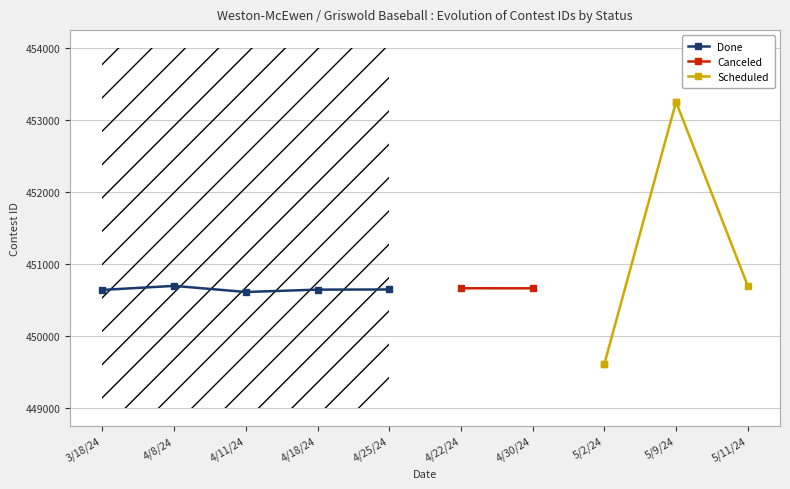

The value of Done at 3/18/24 is 450639. True or false?

True